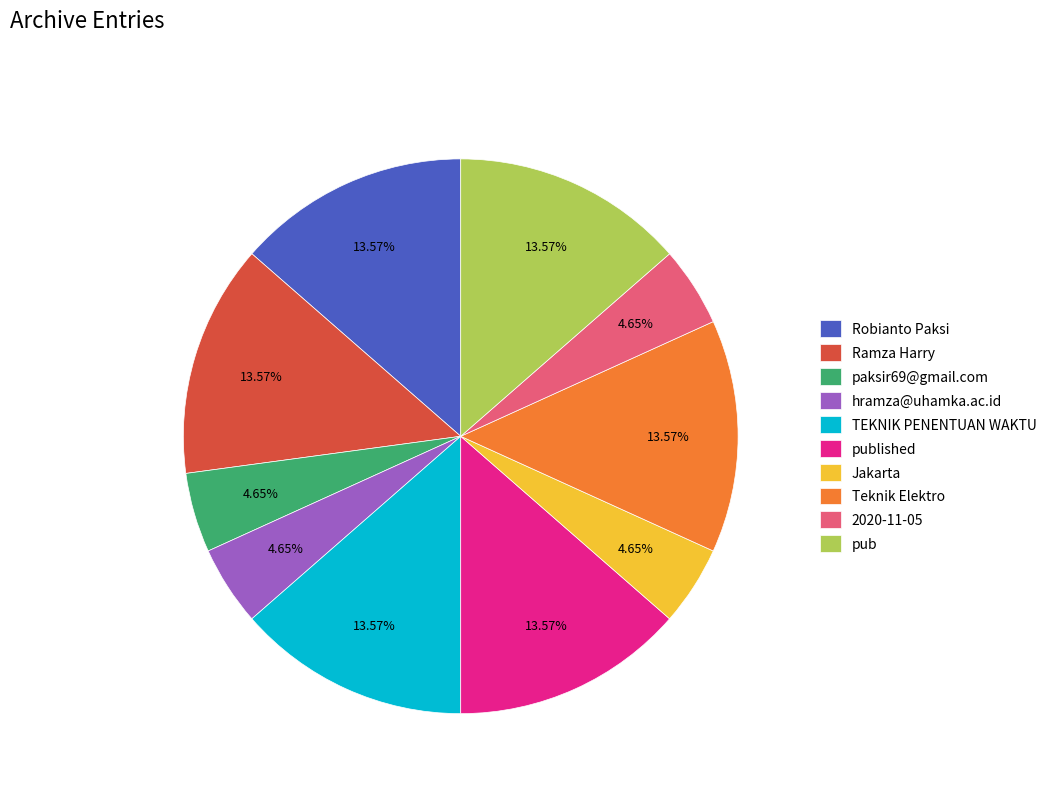

Combined, do 2020-11-05 and pub account for over 50%?

No